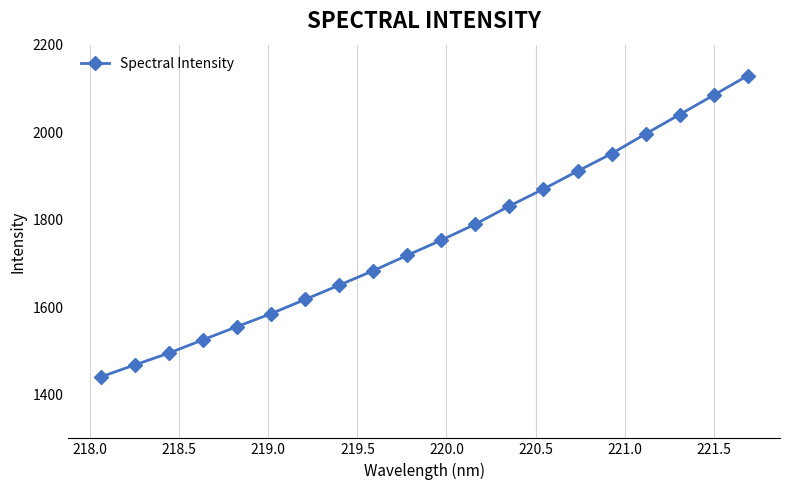

What is the sum of all values?

35094.5